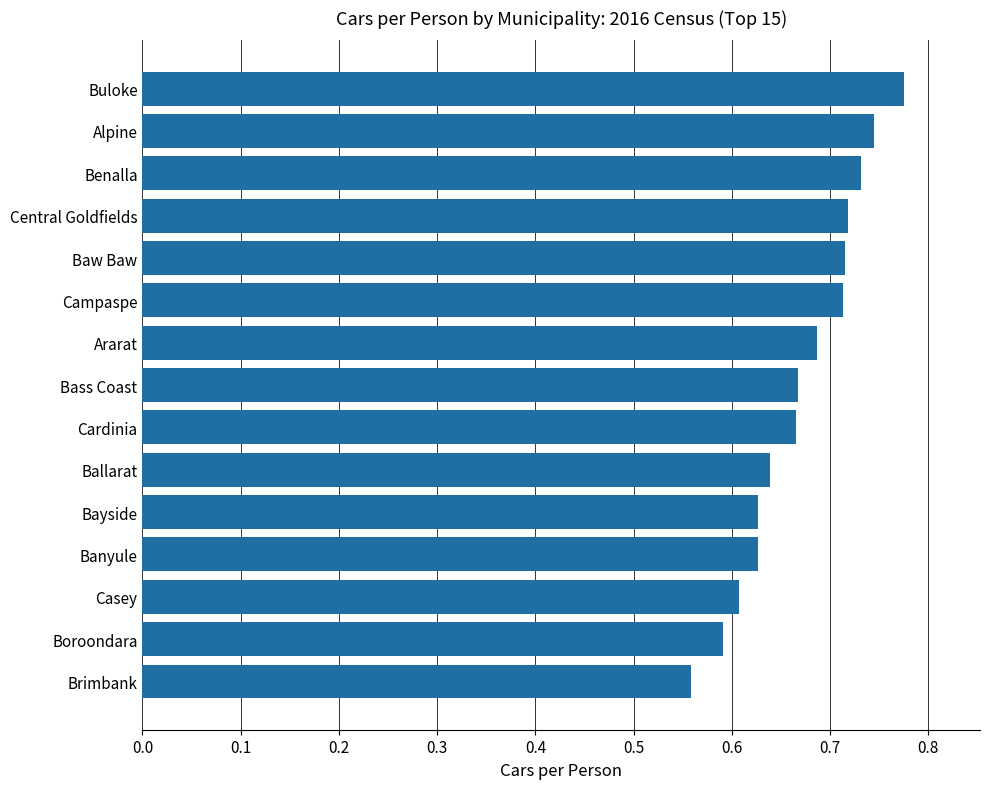

What position from the bottom is Buloke?

15